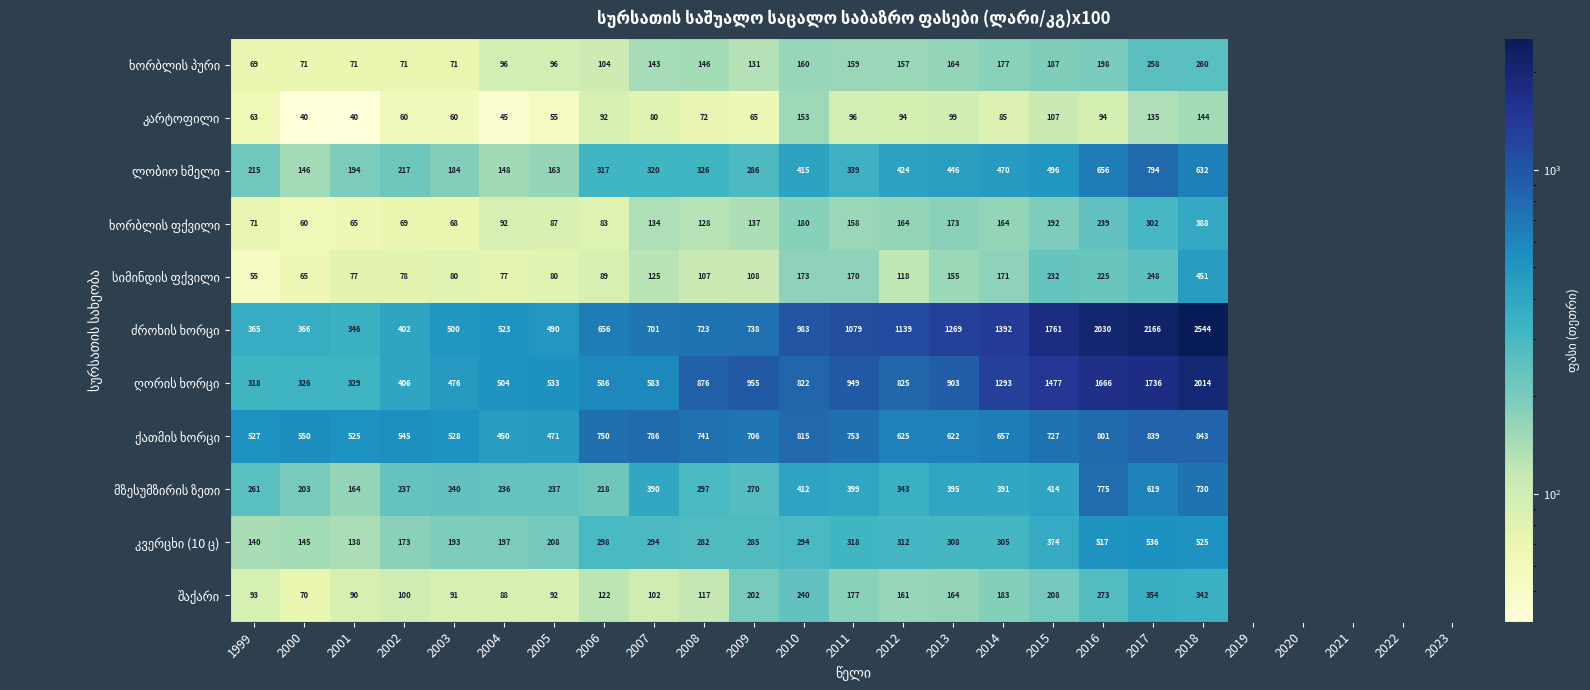

What is the total value across all series at 2016?

7474